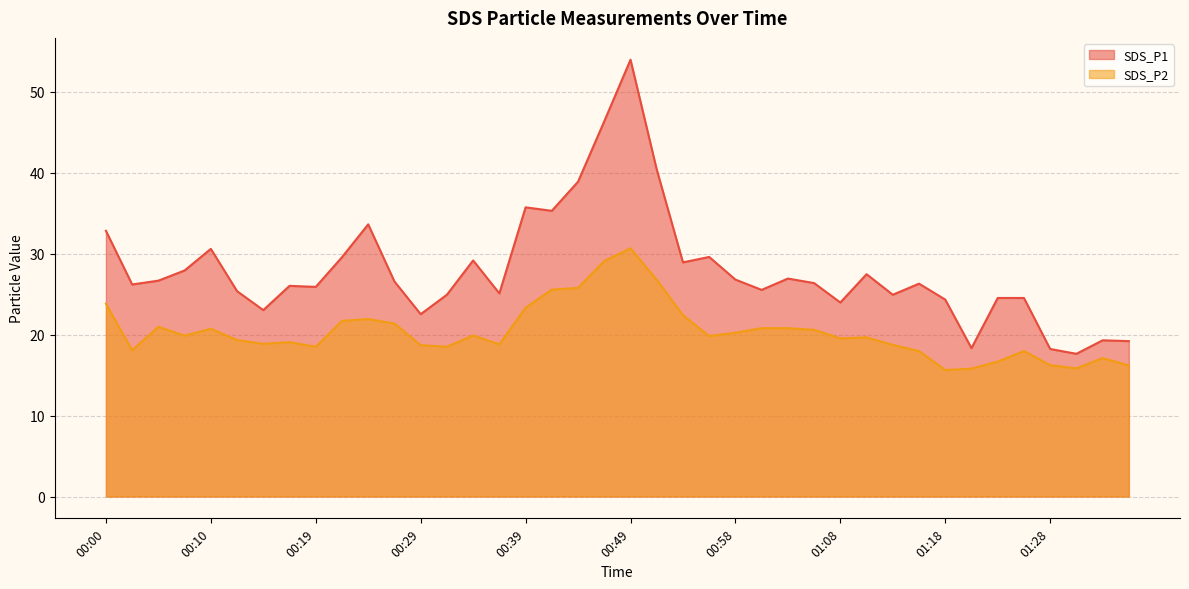

At how many categories does at least one series exceed 23?

34